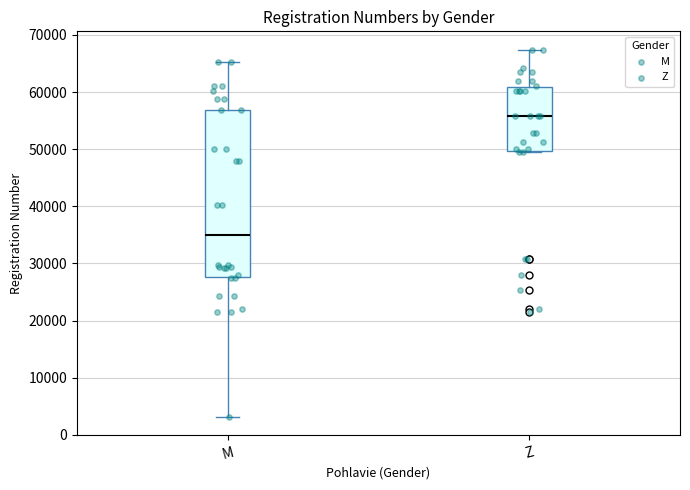

Comparing the boxes themselves (not the whiskers), which one is the tallest?

M